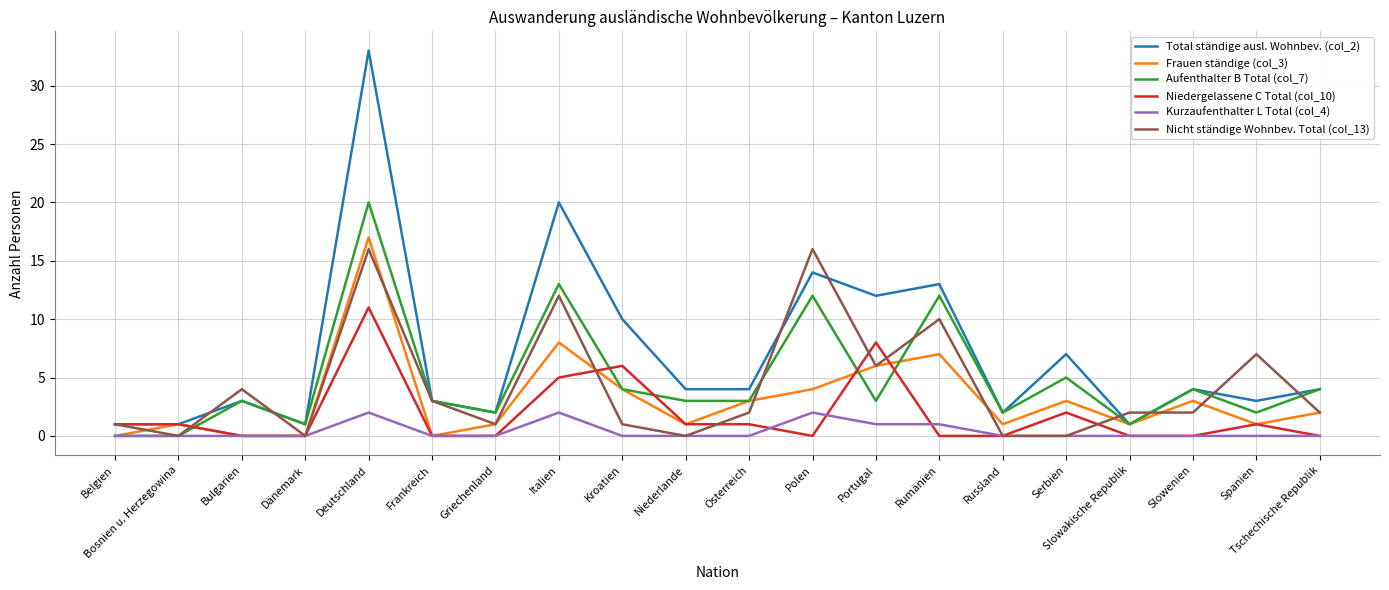

Where do Aufenthalter B Total (col_7) and Niedergelassene C Total (col_10) first cross each other?

Bosnien u. Herzegowina and Bulgarien